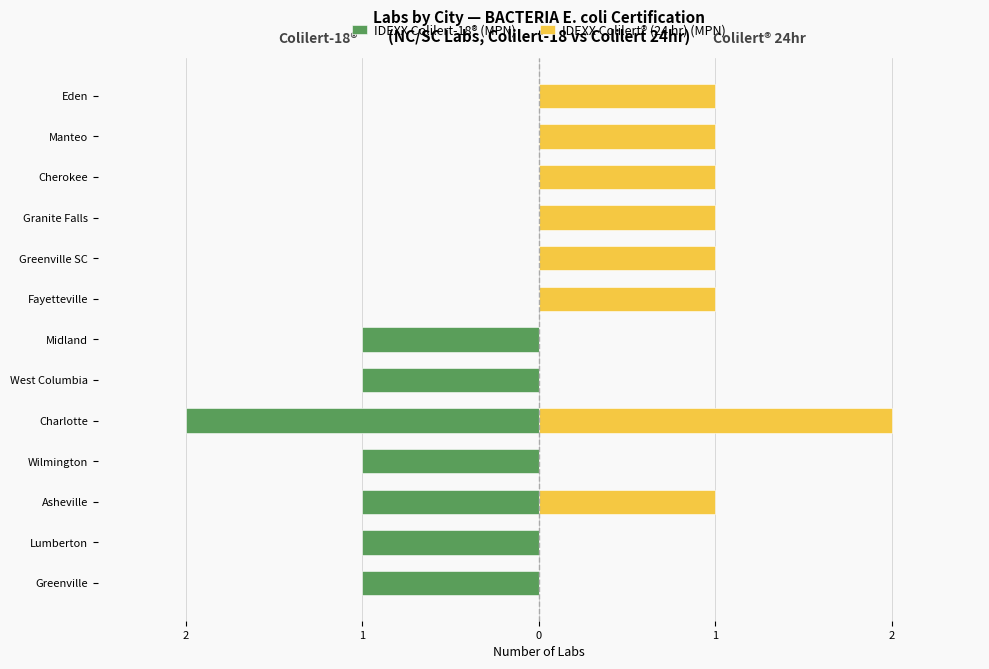

Rank the series by their average value, from highest to lowest.

IDEXX Colilert® (24 hr) (MPN), IDEXX Colilert-18® (MPN)